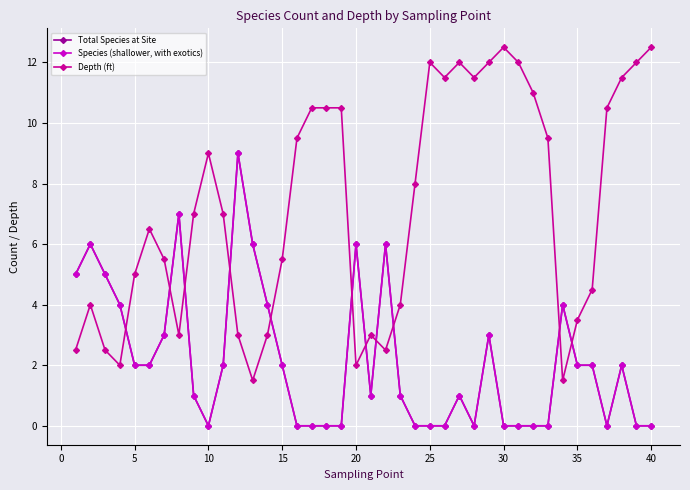

Does the chart have visible grid lines?

Yes